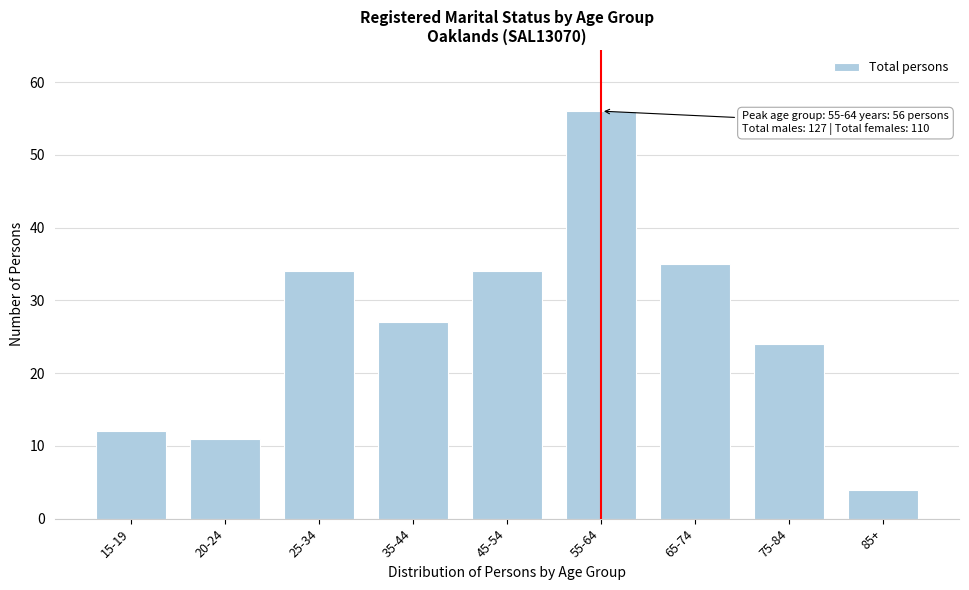

Reading left to right, extract all data points from this chart.

15-19=12	20-24=11	25-34=34	35-44=27	45-54=34	55-64=56	65-74=35	75-84=24	85+=4